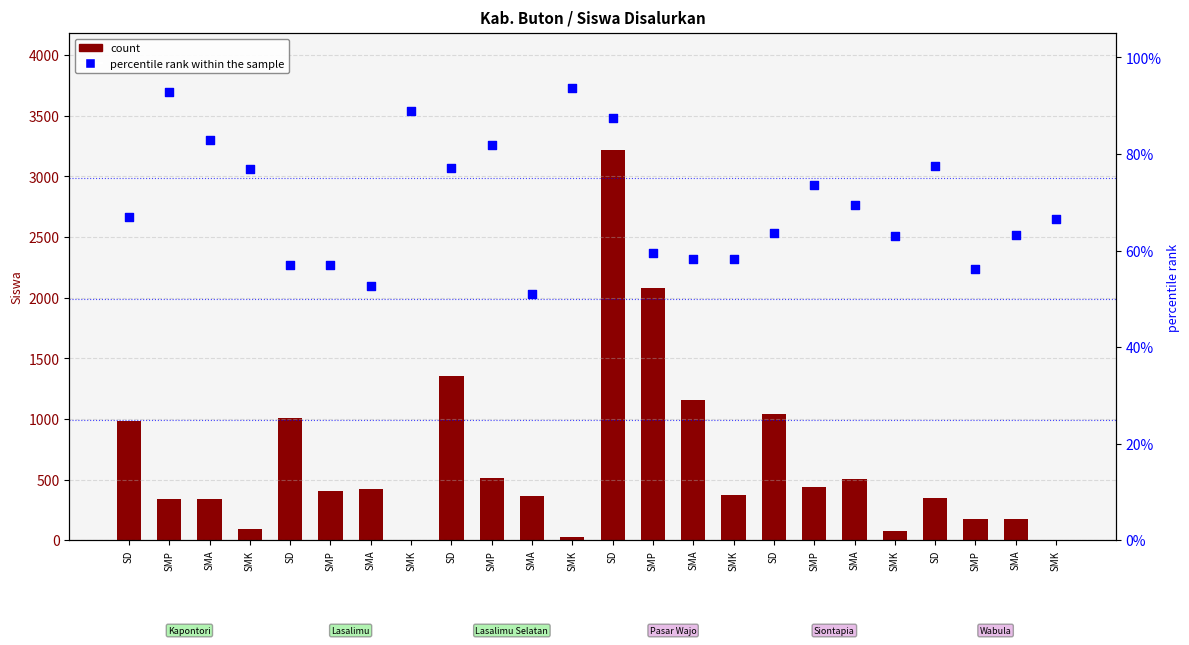

At which category is the sum across all series the highest?

SD